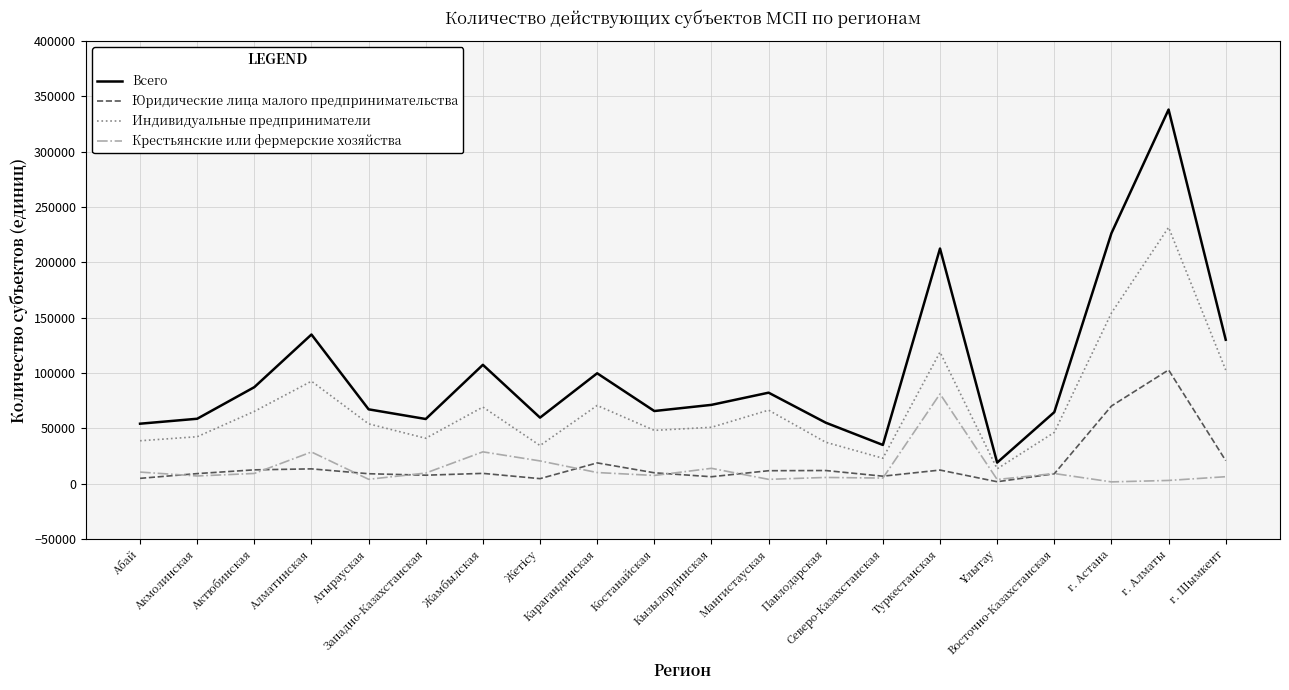

True or false: Индивидуальные предприниматели and Юридические лица малого предпринимательства intersect in this chart.

False